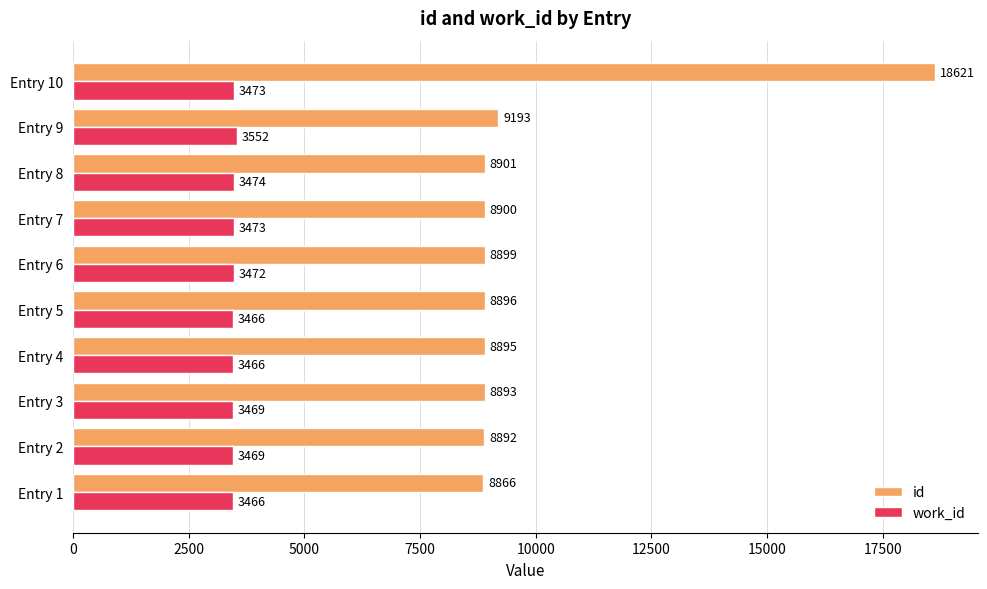

At how many categories does at least one series exceed 17292?

1